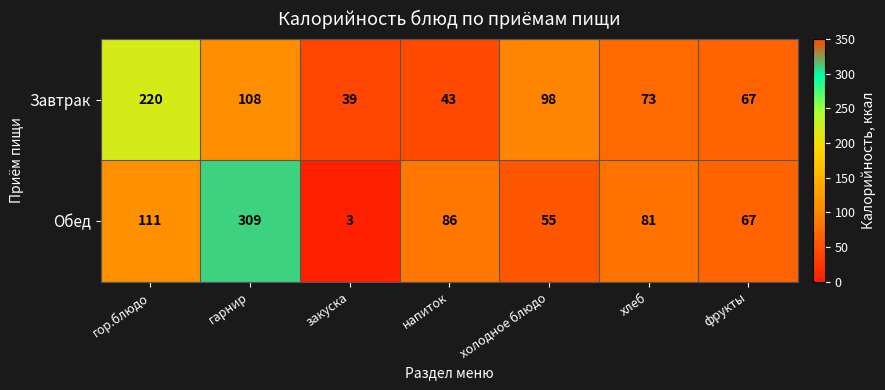

How many data points does each series have?

7